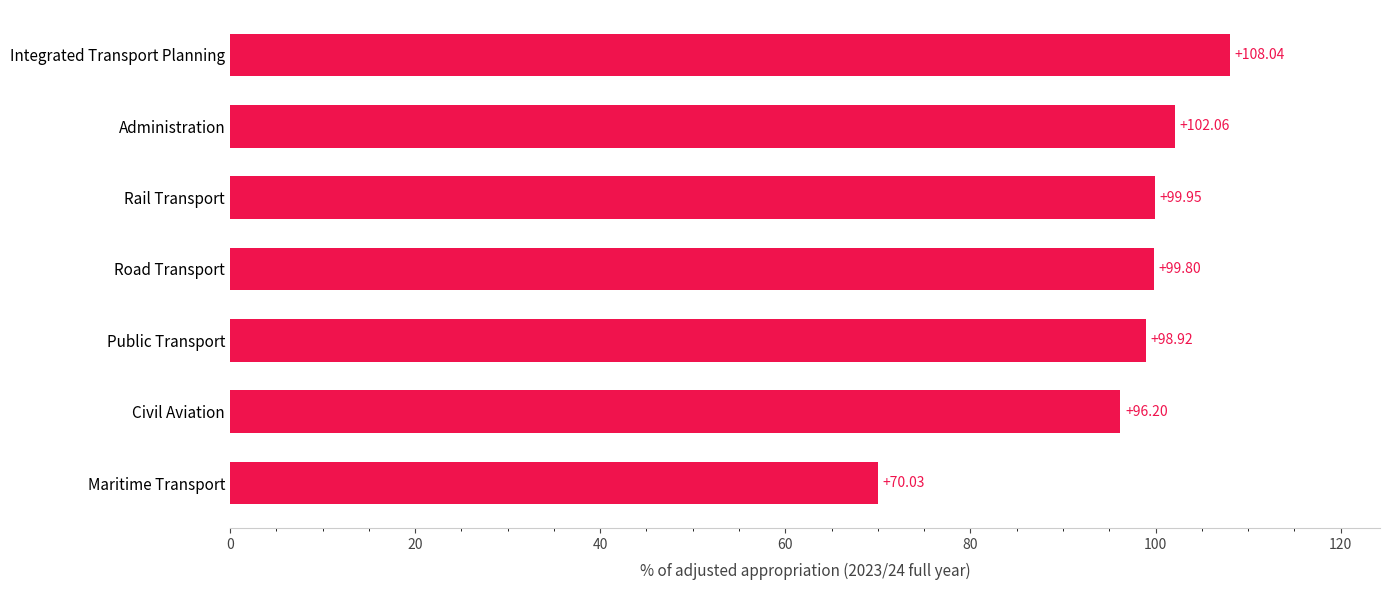

Which category has the highest value across all series?

Integrated Transport Planning